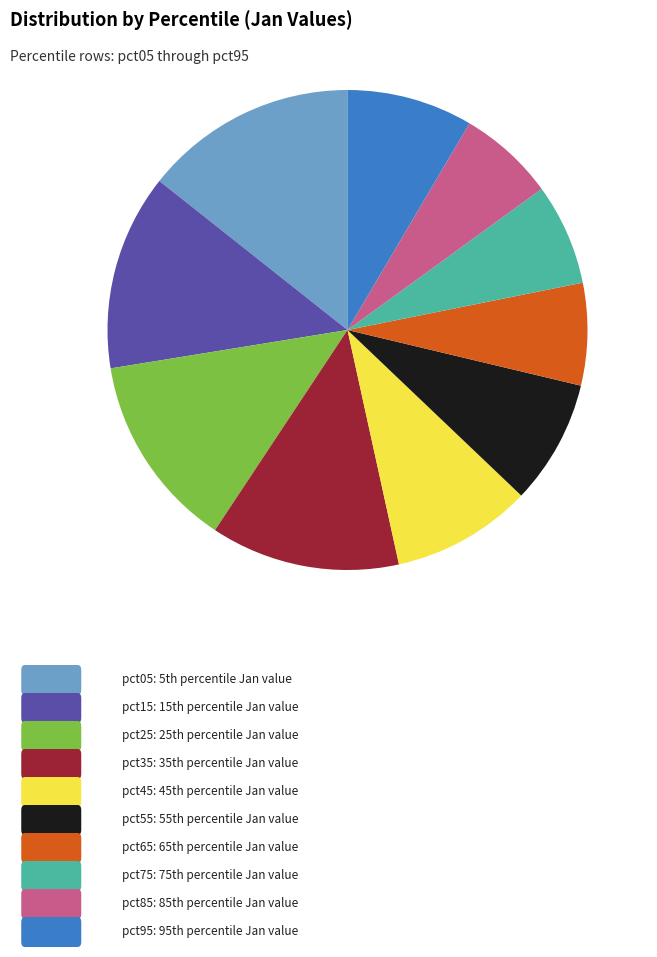

Is there any slice that represents more than half of the pie?

No